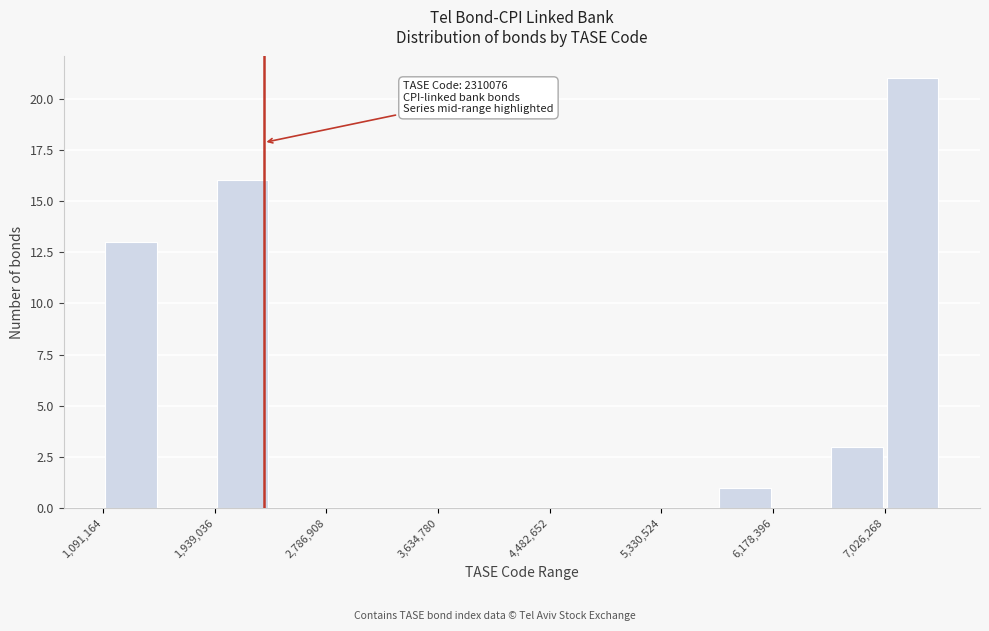

Over which range of the x-axis is the bar tallest?

7000000 to 7500000